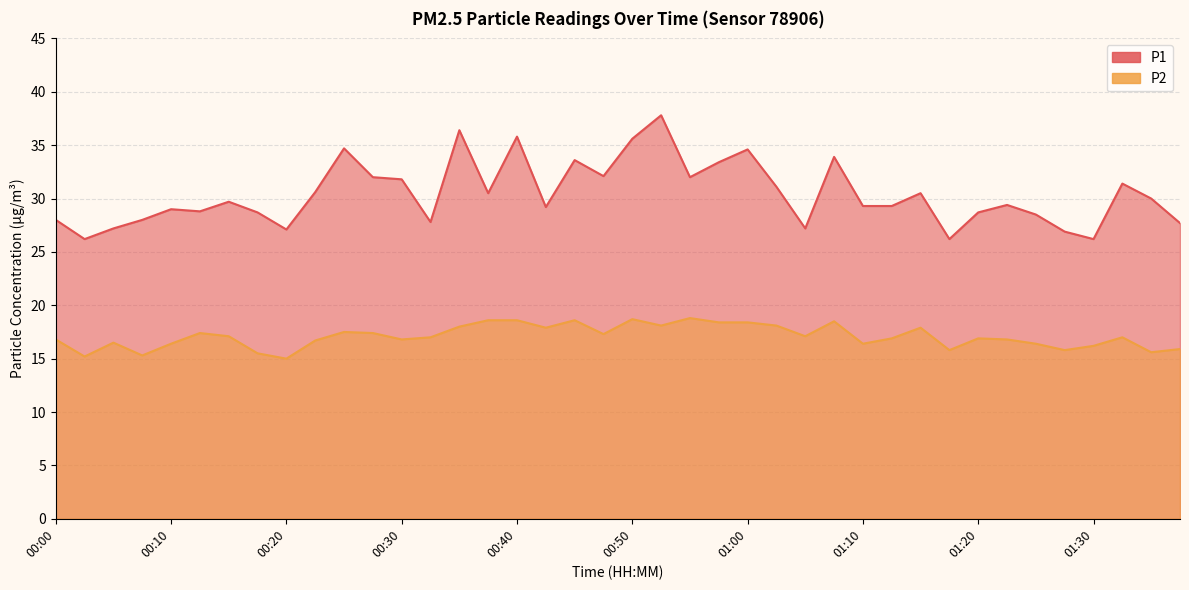

True or false: P2 and P1 cross at least once.

False